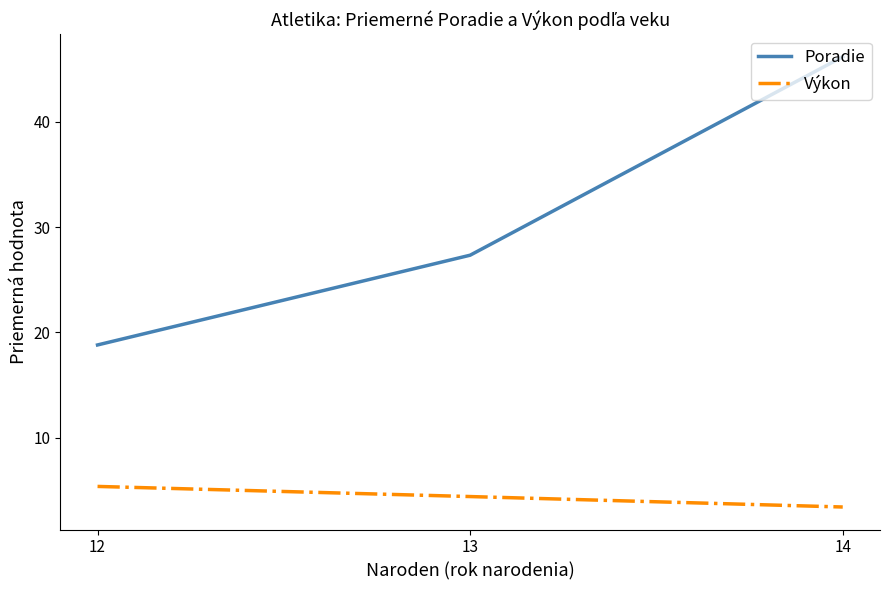

What is the lowest value of the Poradie series?

18.8